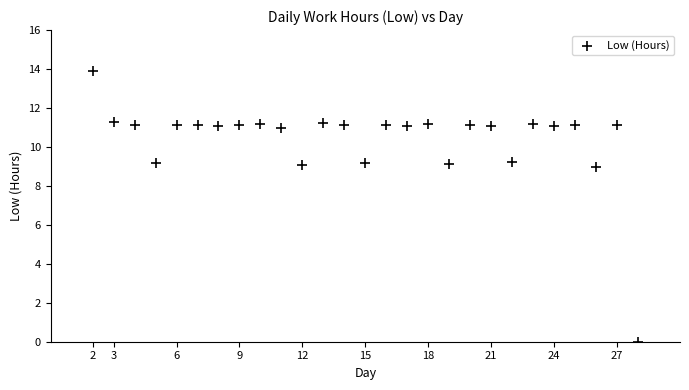

What is the range of Y values (max minus min)?

13.9